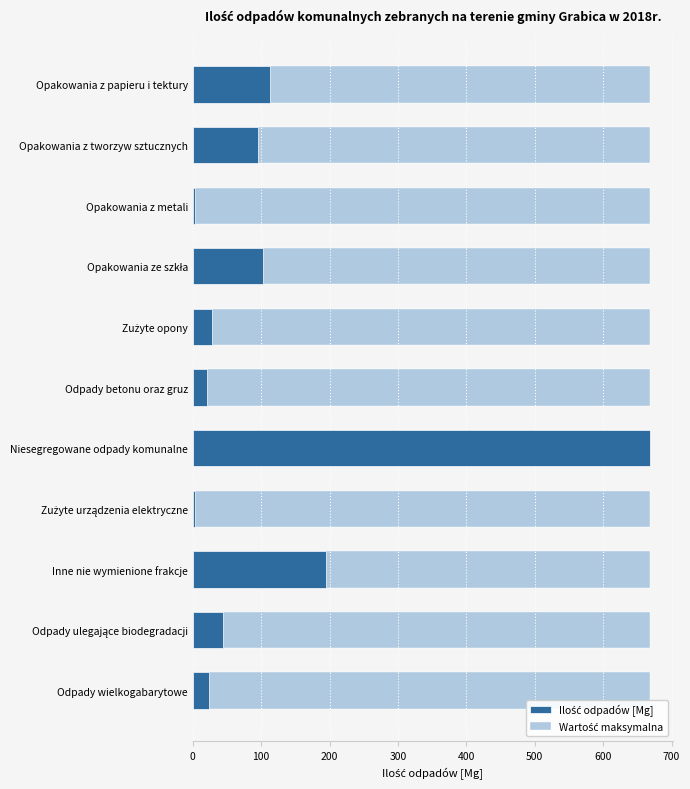

Which series has the widest spread of values?

Ilość odpadów [Mg]